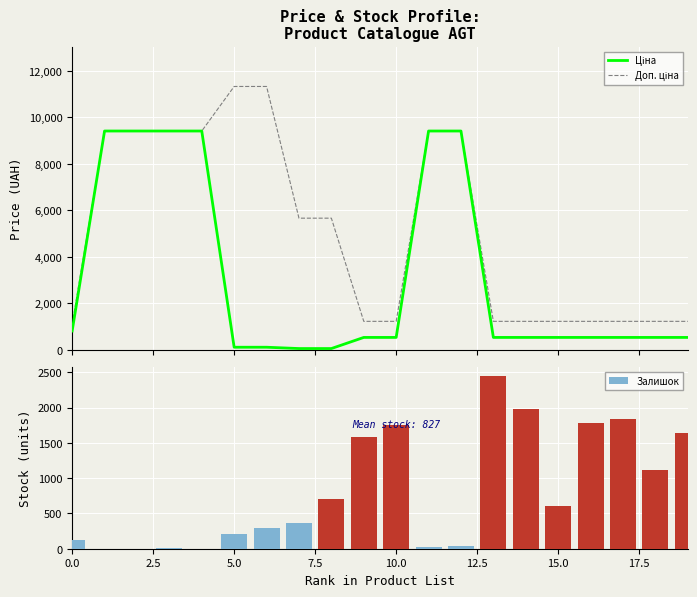

Between 0.0 and 11, which series saw the biggest shift?

Ціна